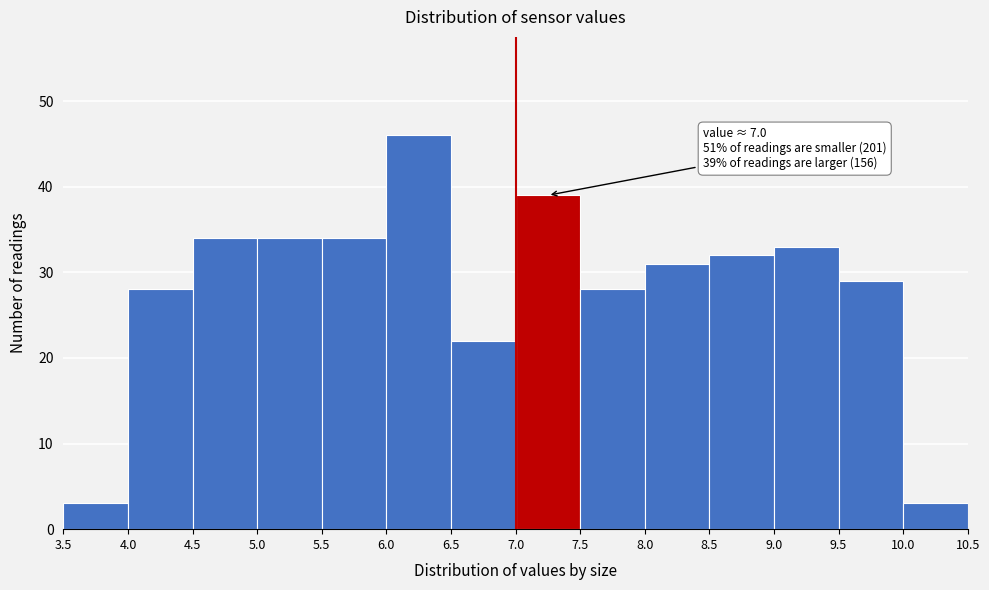

Over which range of the x-axis is the bar tallest?

6.0 to 6.5